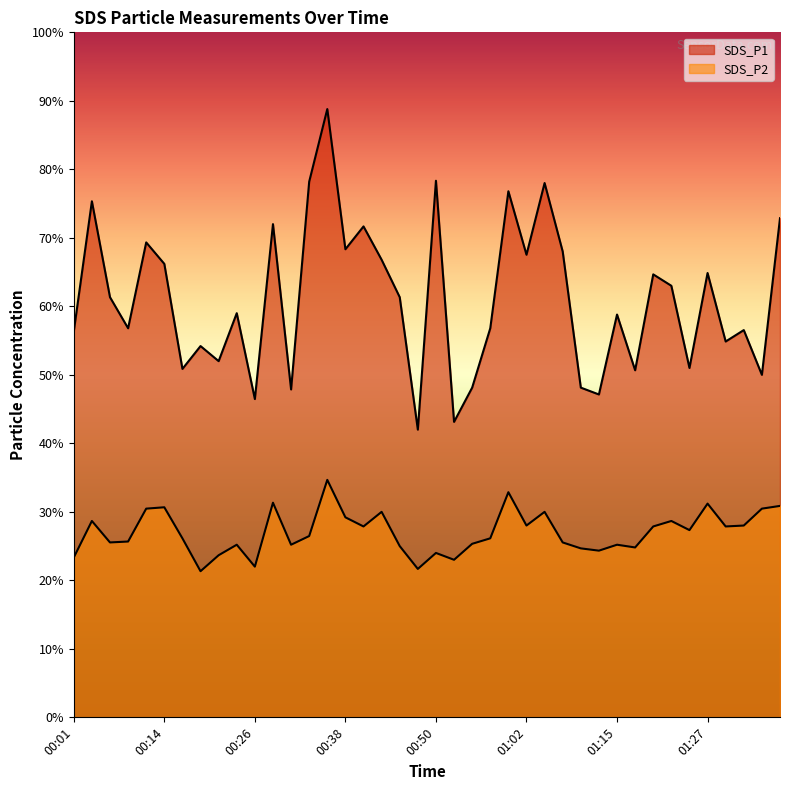

What is the label of the 19th point from the left?

00:45